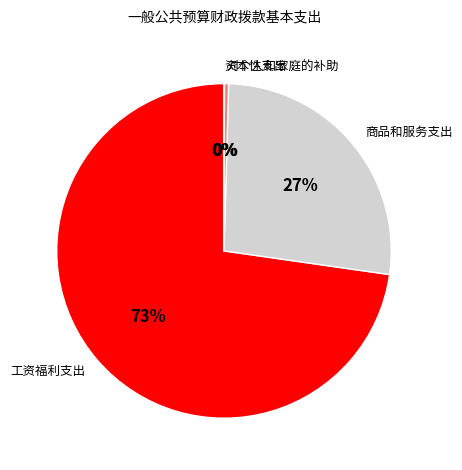

Is there any slice that represents more than half of the pie?

Yes